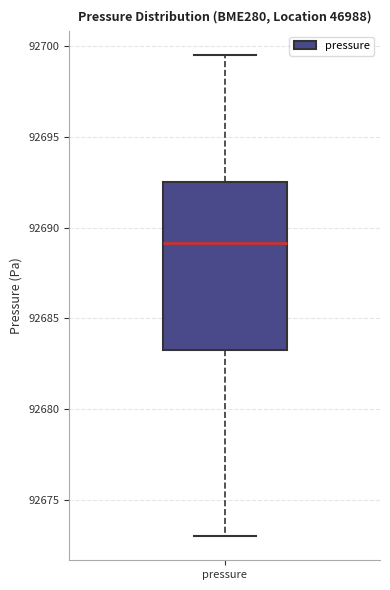

Transcribe this box plot: give where the median line is, the range the box spans, and where the two whiskers end, as read against the y-axis. The values are not printed on the chart, so give them approximately, as read against the axis.

median 92689.0, box 92683.0 to 92692.5, whiskers 92673.0 to 92699.5